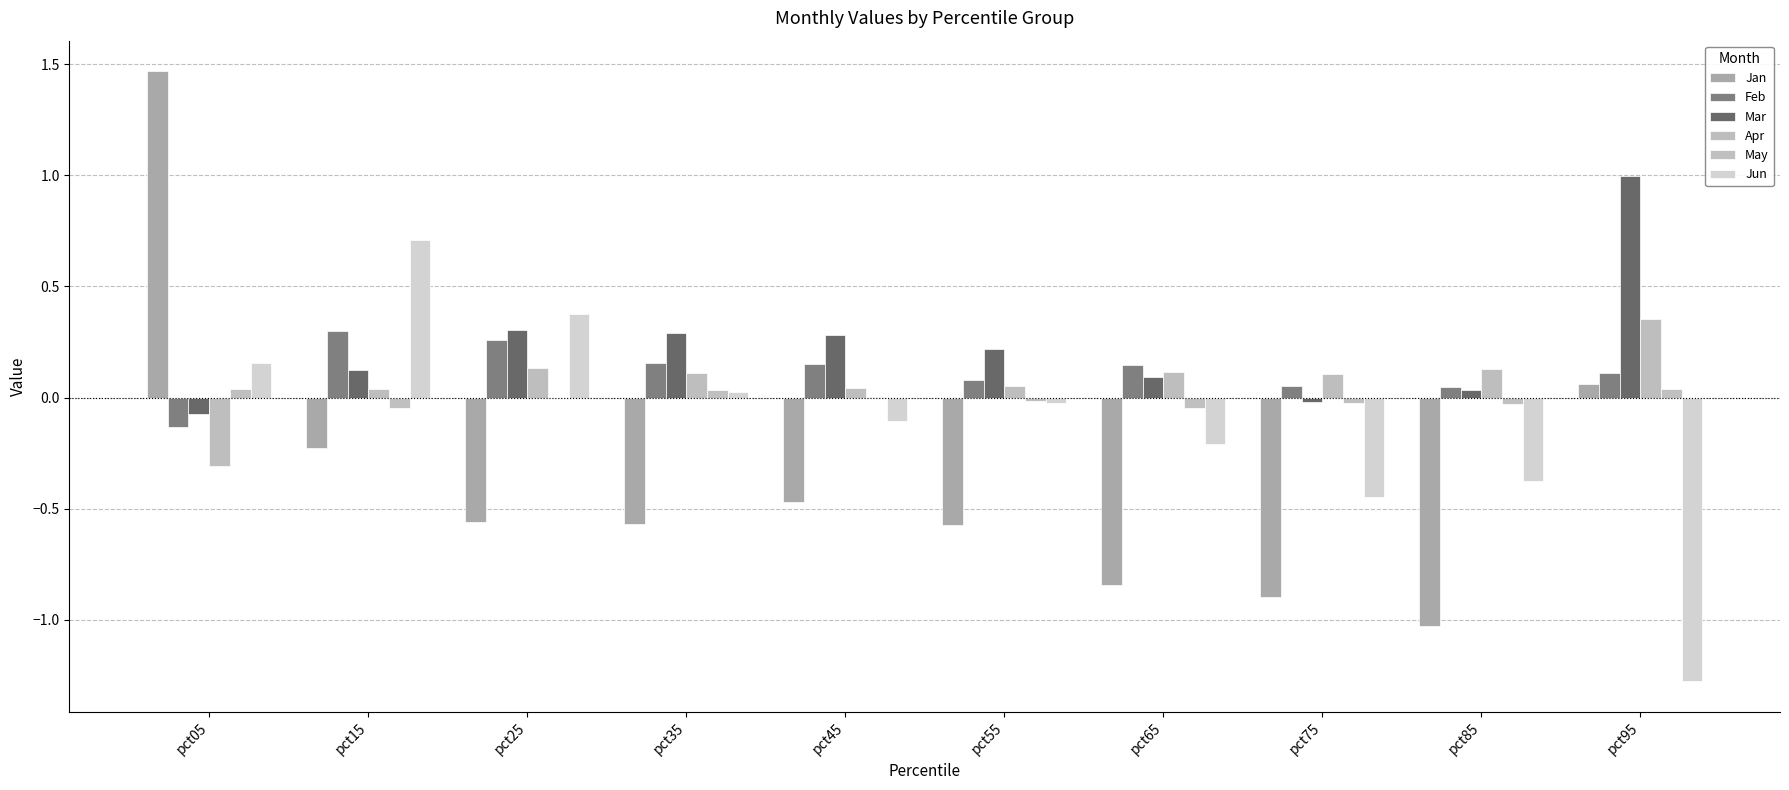

Which series has the largest total across all categories?

Mar